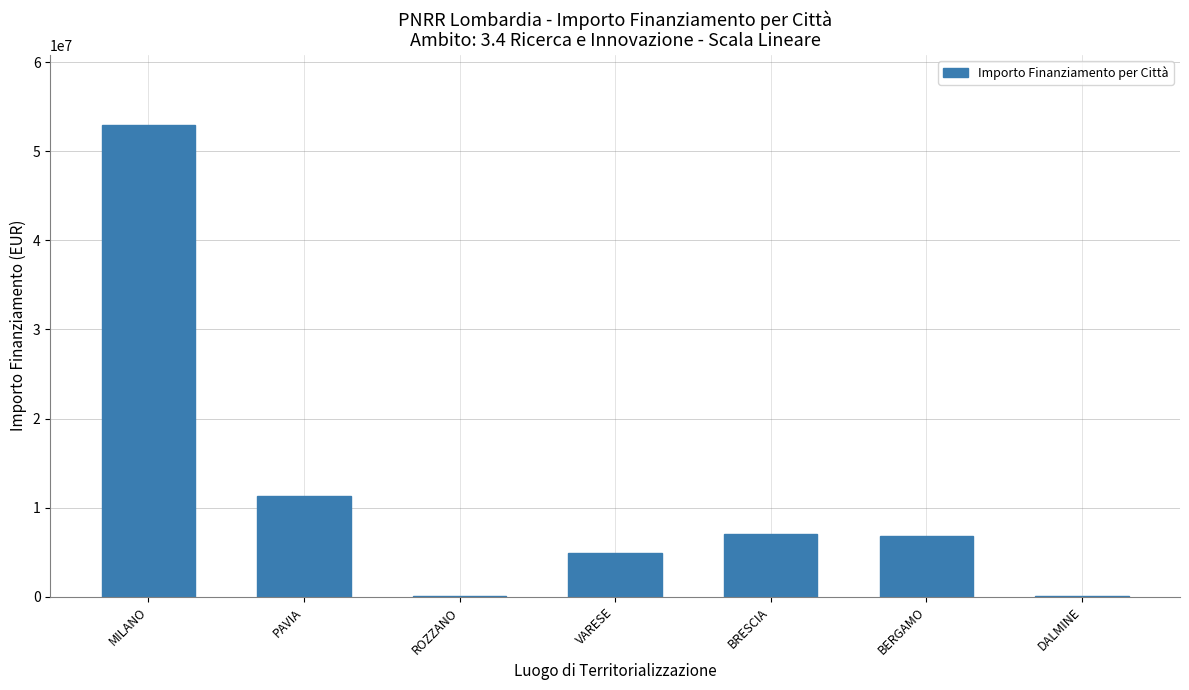

Are the bars grouped side by side (vs. stacked)?

No